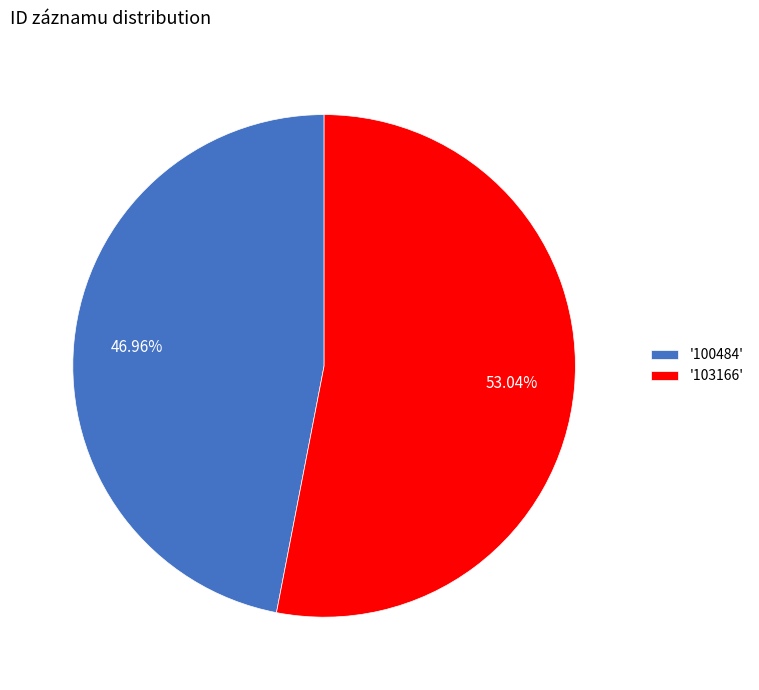

What is the ratio of the value at '103166' to the value at '100484'?

1.1